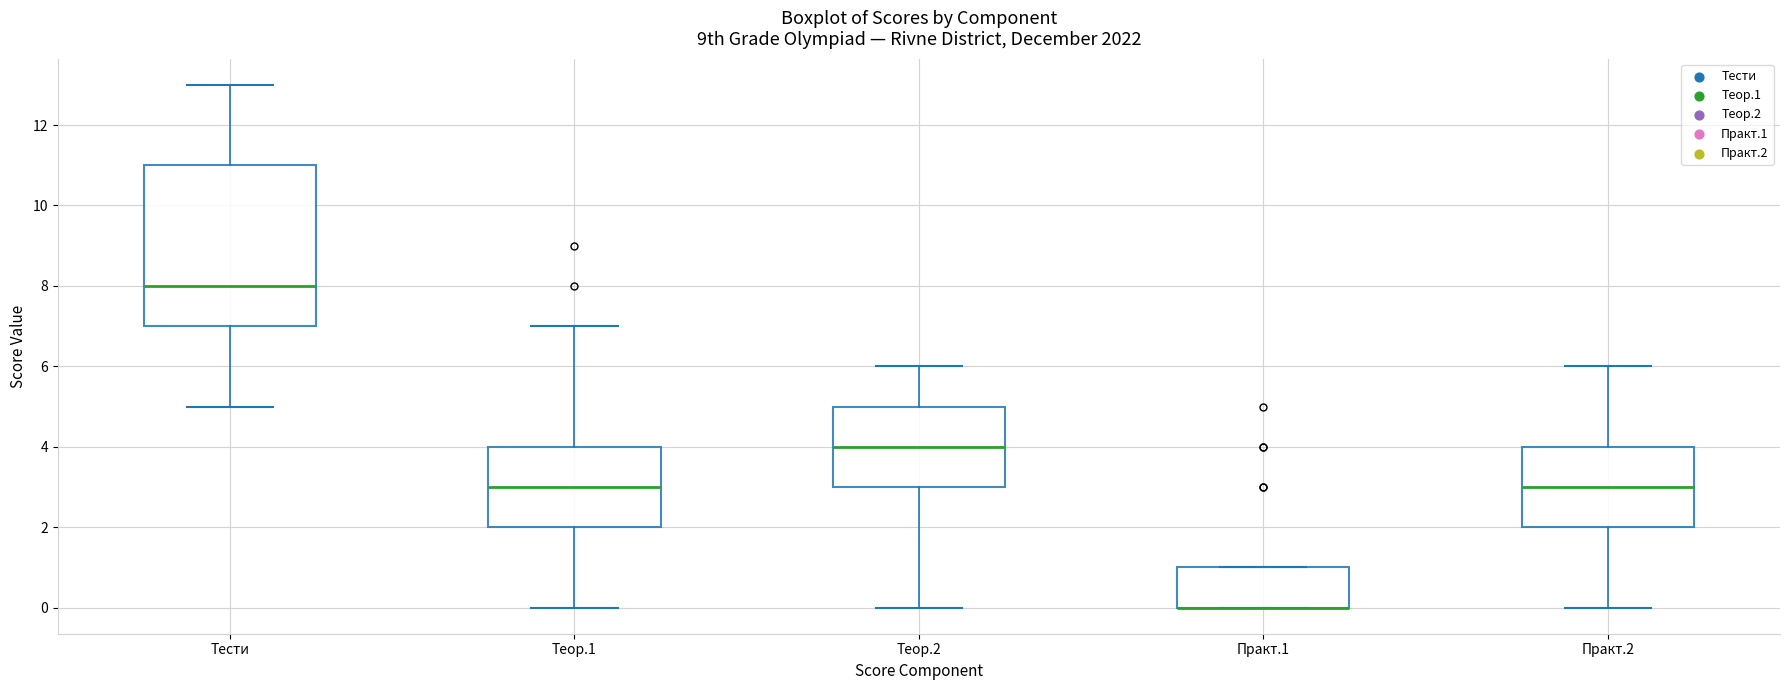

Comparing the boxes themselves (not the whiskers), which one is the tallest?

Тести